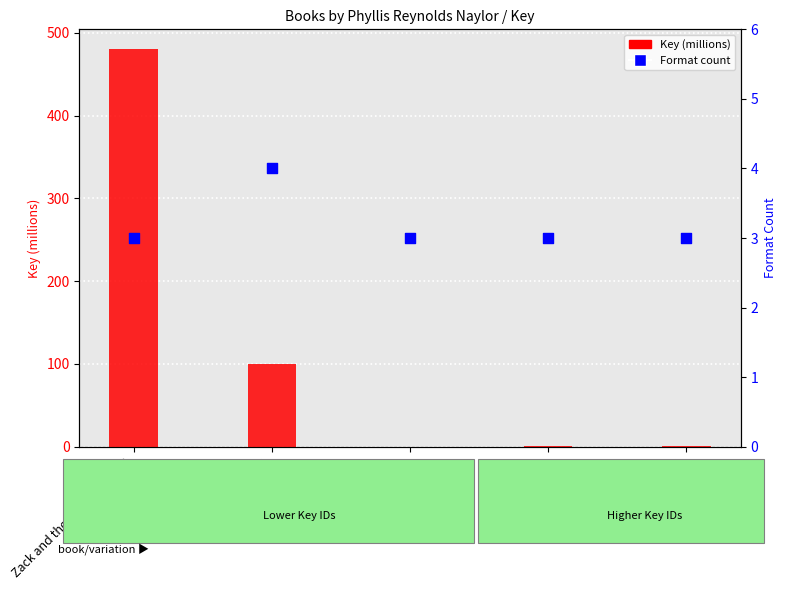

Which series has the largest total across all categories?

Key (millions)